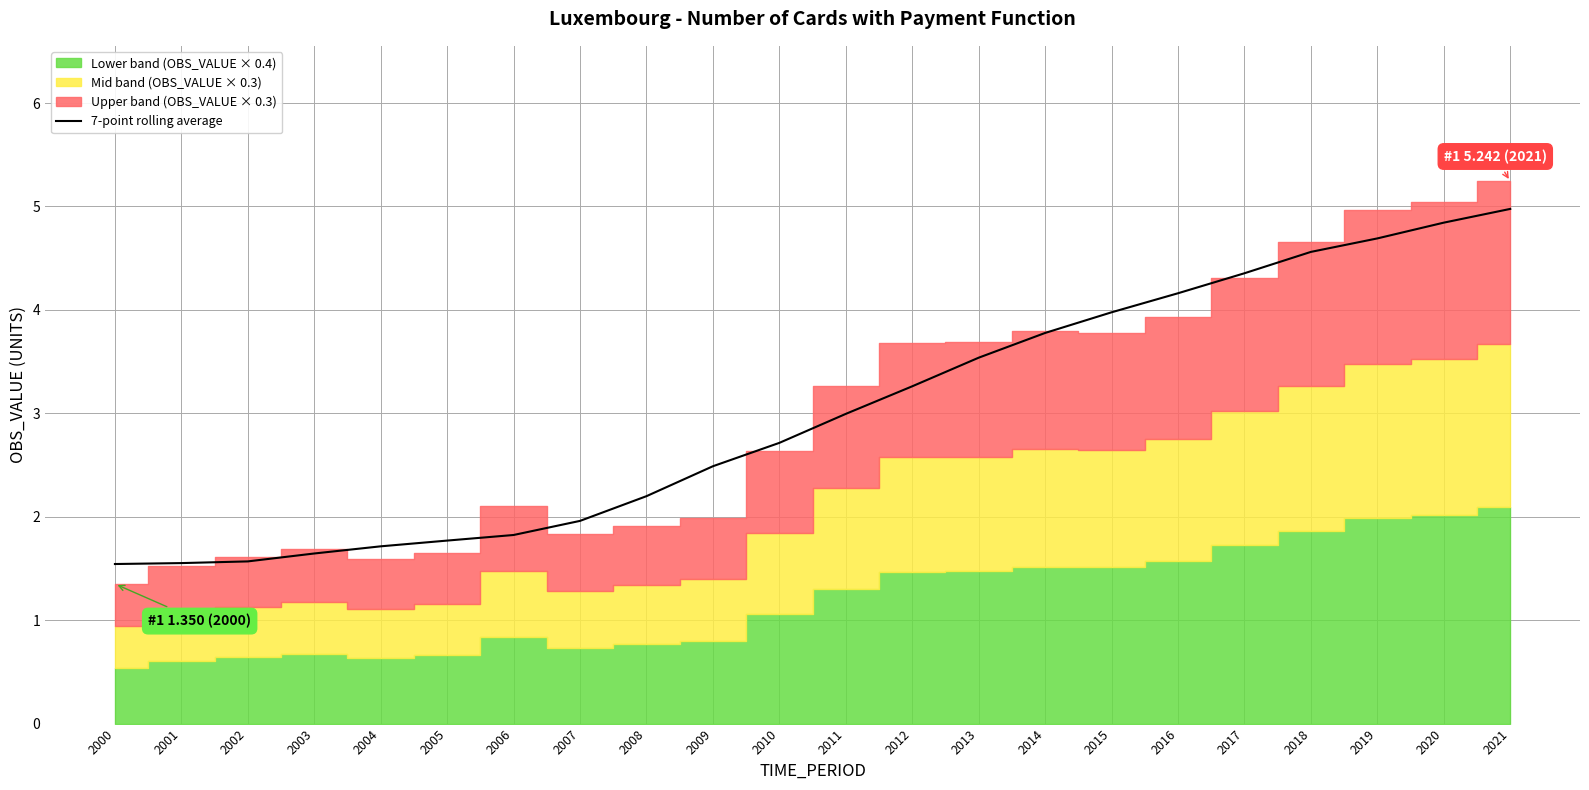

What is the maximum value shown in the chart?

5.0